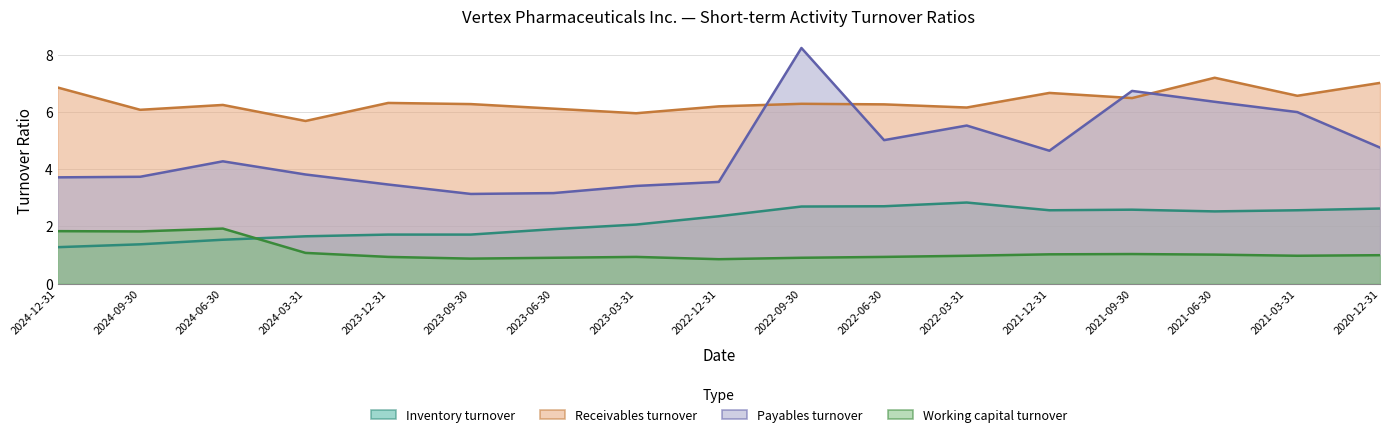

At which category does the chart reach its minimum across all series?

2022-12-31